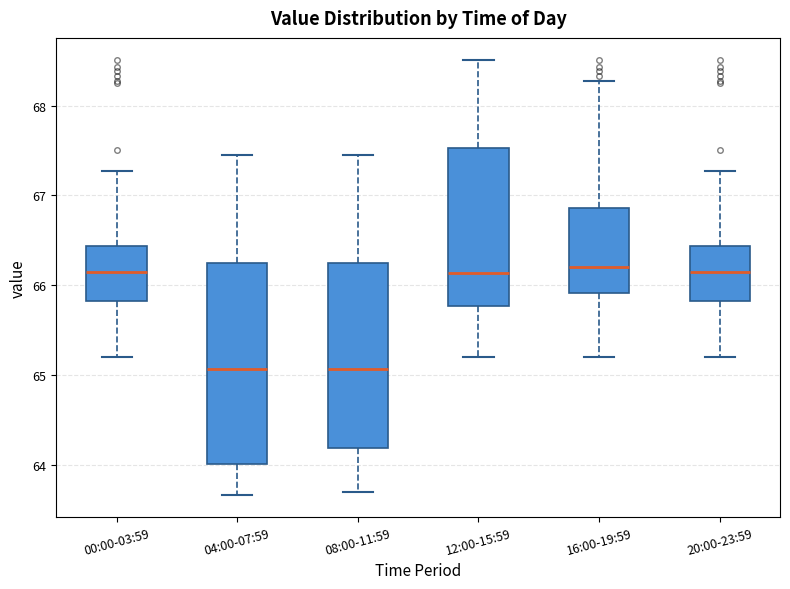

Reading left to right, transcribe this box plot: for each box, give where its median line is, the range the box spans, and where its two whiskers end, as read against the y-axis. The values are not printed on the chart, so give them approximately, as read against the axis.

00:00-03:59: median 66.1, box 65.8 to 66.4, whiskers 65.2 to 67.3
04:00-07:59: median 65.1, box 64.0 to 66.3, whiskers 63.7 to 67.5
08:00-11:59: median 65.1, box 64.2 to 66.3, whiskers 63.7 to 67.5
12:00-15:59: median 66.1, box 65.8 to 67.5, whiskers 65.2 to 68.5
16:00-19:59: median 66.2, box 65.9 to 66.9, whiskers 65.2 to 68.3
20:00-23:59: median 66.1, box 65.8 to 66.4, whiskers 65.2 to 67.3